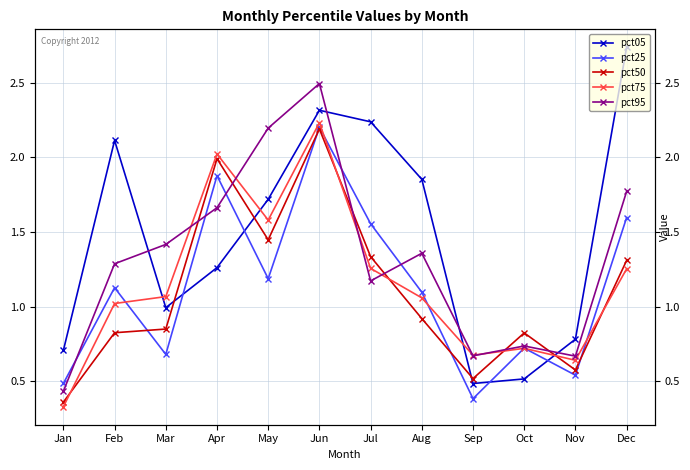

Count the number of data series in this chart.

5